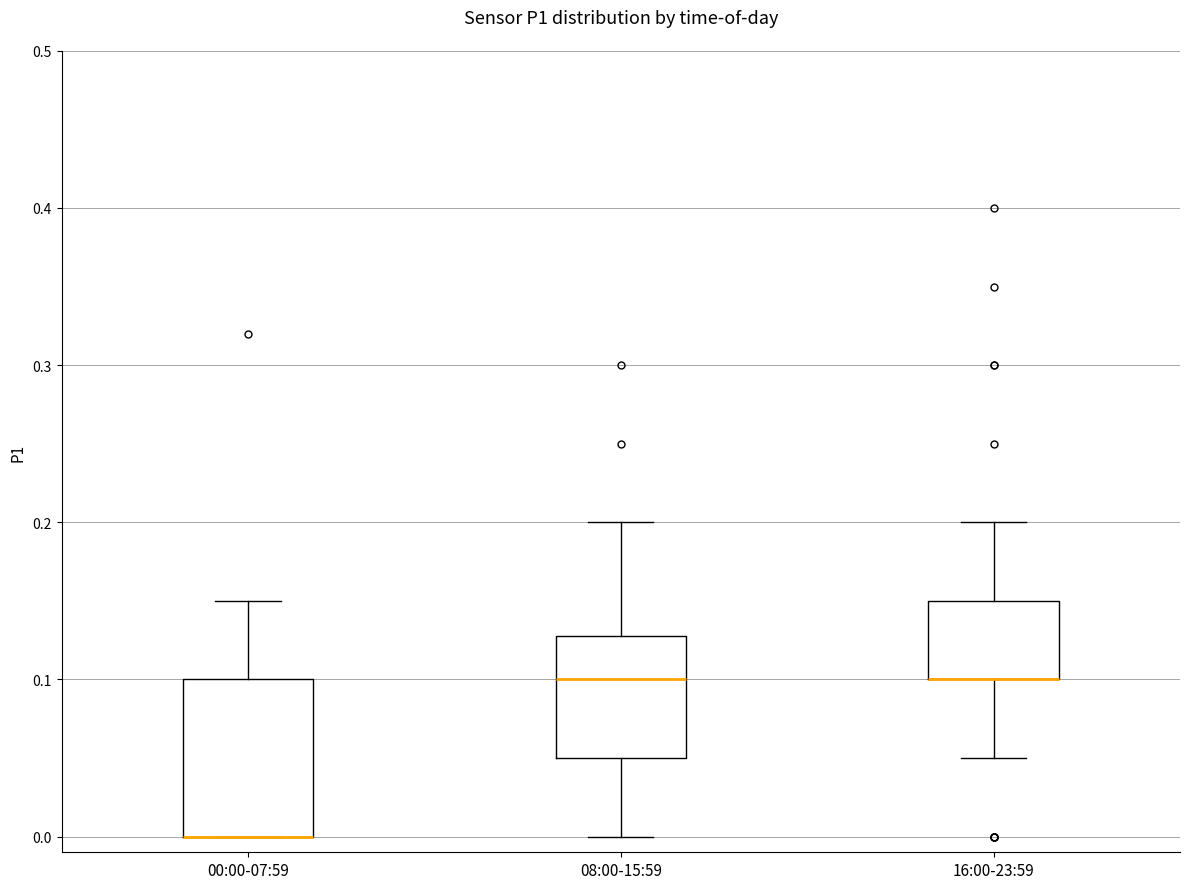

Reading left to right, transcribe this box plot: for each box, give where its median line is, the range the box spans, and where its two whiskers end, as read against the y-axis. The values are not printed on the chart, so give them approximately, as read against the axis.

00:00-07:59: median 0.00 (drawn on the box's lower edge), box 0.00 to 0.10, whiskers 0.00 to 0.15
08:00-15:59: median 0.10, box 0.05 to 0.13, whiskers 0.00 to 0.20
16:00-23:59: median 0.10 (drawn on the box's lower edge), box 0.10 to 0.15, whiskers 0.05 to 0.20